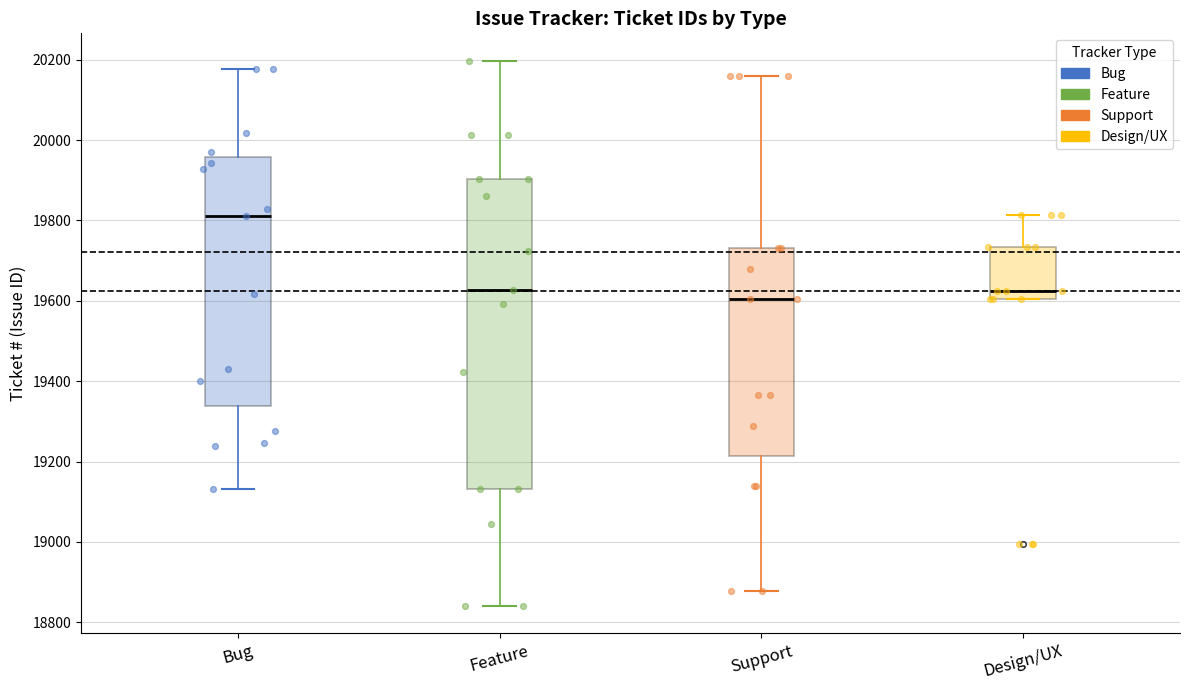

Where is the lower edge of the box for Bug on the y-axis? The values are not printed on the chart, so give them approximately, as read against the axis.

19340